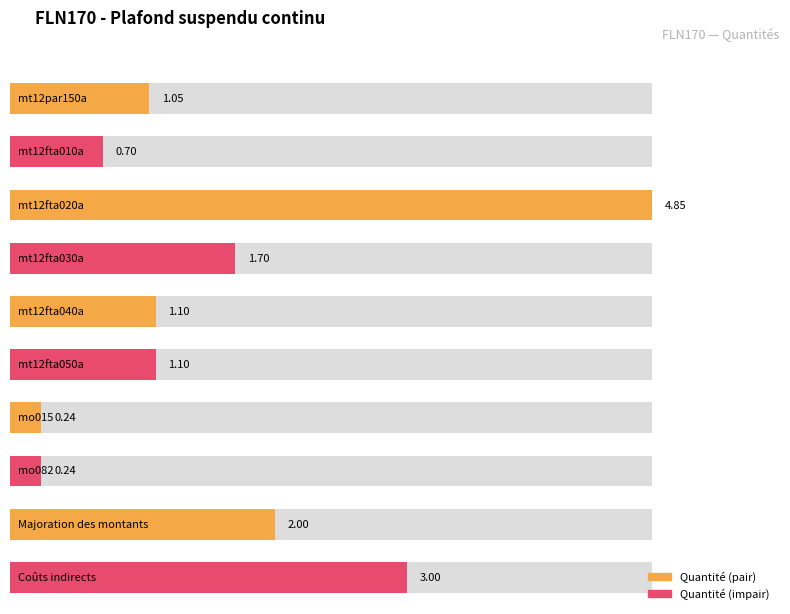

Between mt12fta030a and Majoration des montants, which is larger?

Majoration des montants